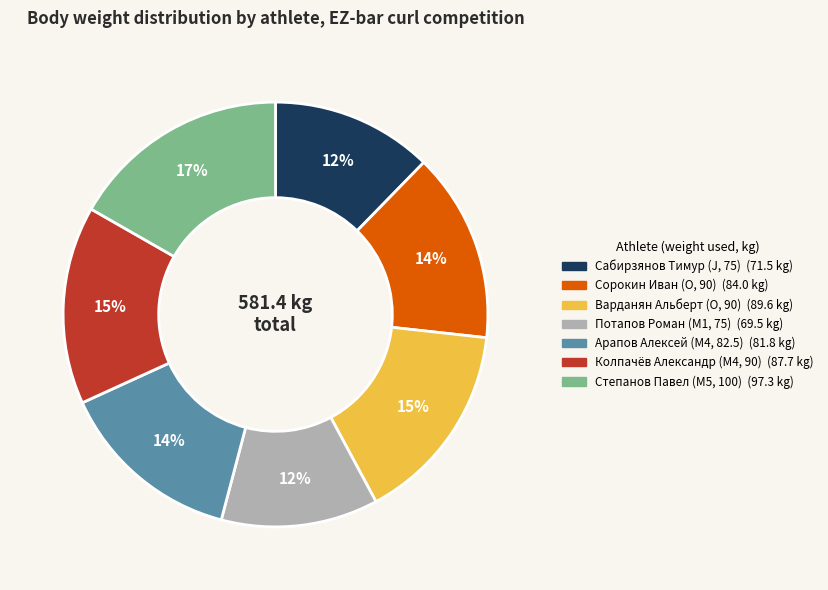

True or false: Сорокин Иван (O, 90) accounts for 14% of the total.

True